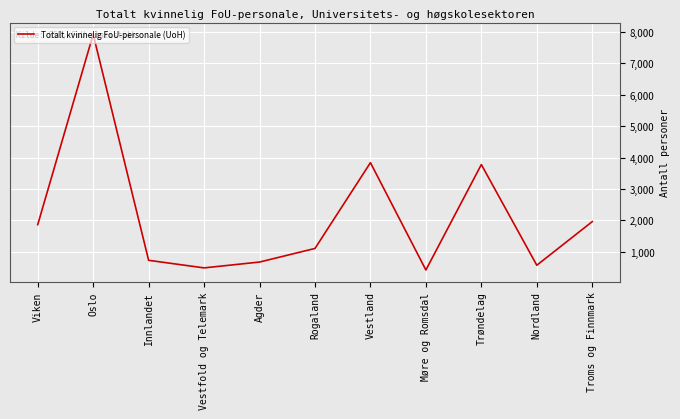

What is the minimum value shown in the chart?

425